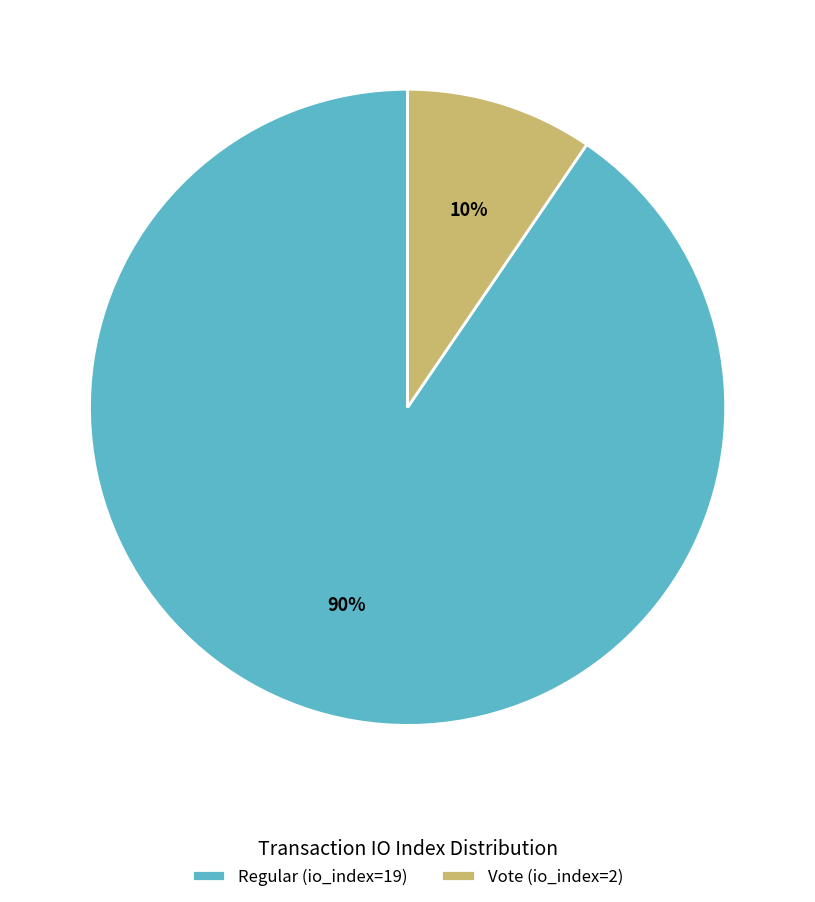

Do Regular (io_index=19) and Vote (io_index=2) together represent more than half of the pie?

Yes